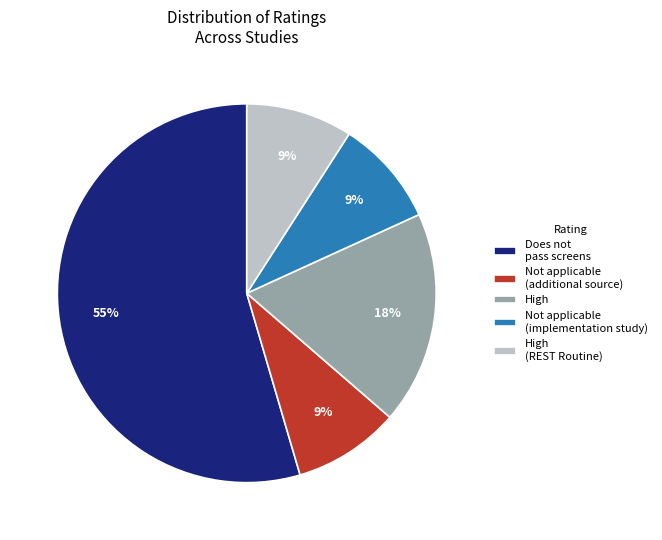

Is there any slice that represents more than half of the pie?

Yes